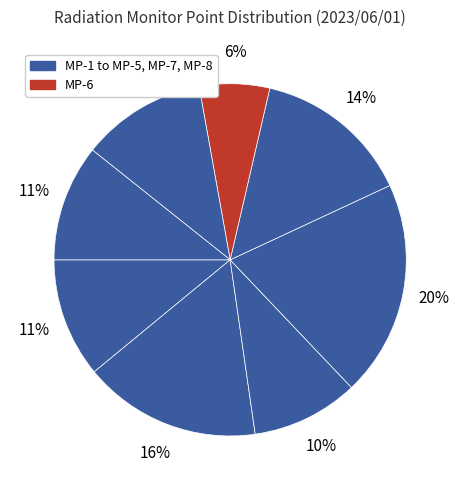

Rank the categories by value from lowest to highest.

MP-6, MP-3, MP-8, MP-1, MP-7, MP-5, MP-2, MP-4